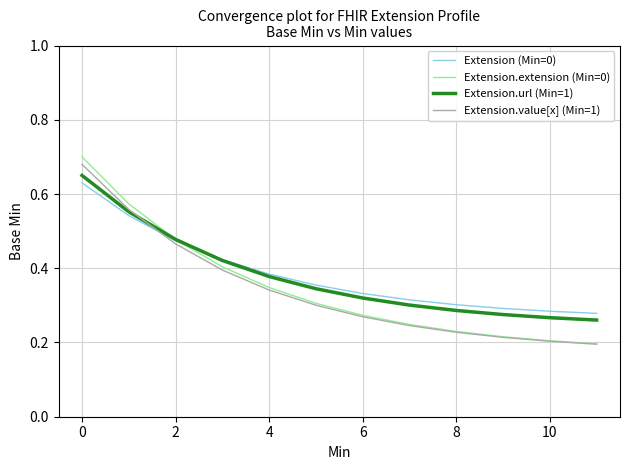

Which series has the widest spread of values?

Extension.extension (Min=0)